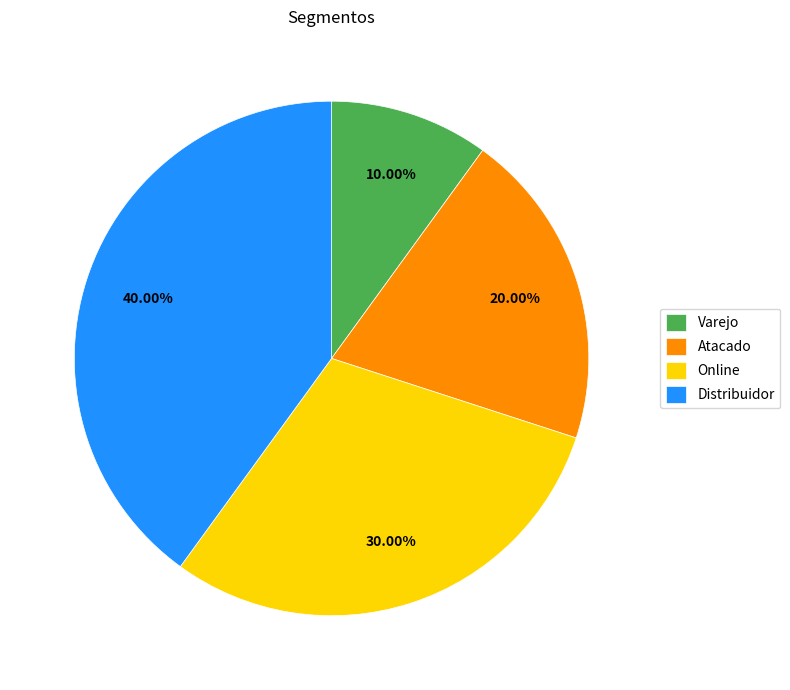

To the nearest percent, what is the combined percentage of Online and Atacado?

50%